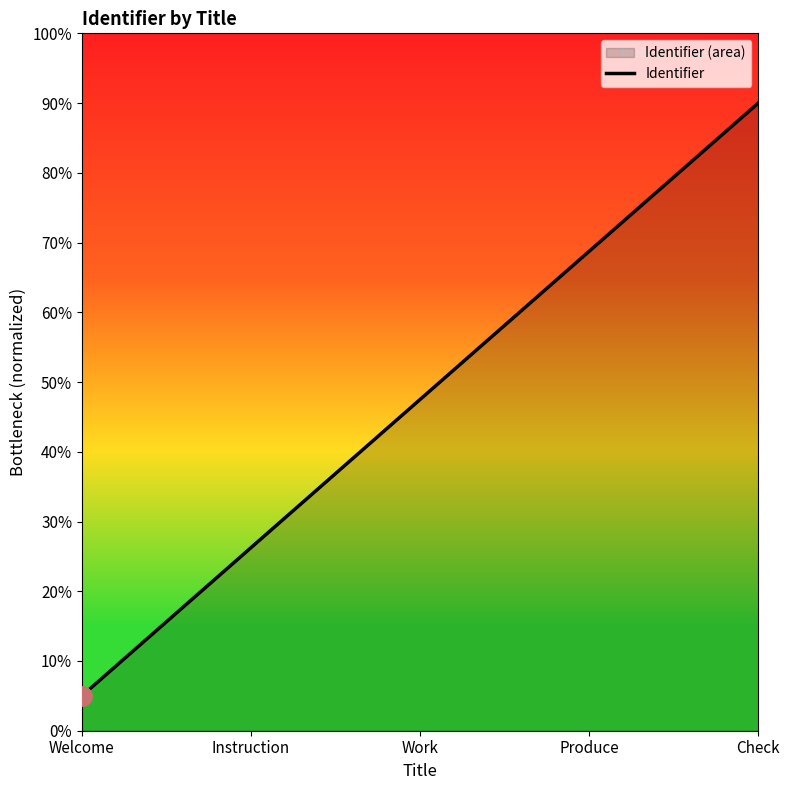

Reading right to left, list all the values displayed in this chart.

90.0	68.8	47.5	26.2	5.0